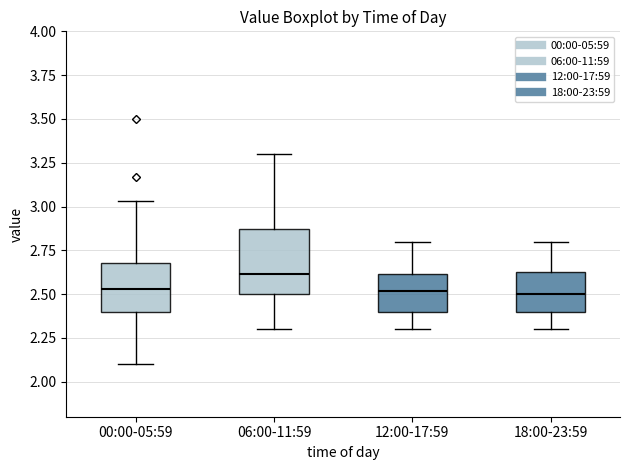

Where is the upper edge of the box for 12:00-17:59 on the y-axis? The values are not printed on the chart, so give them approximately, as read against the axis.

2.60